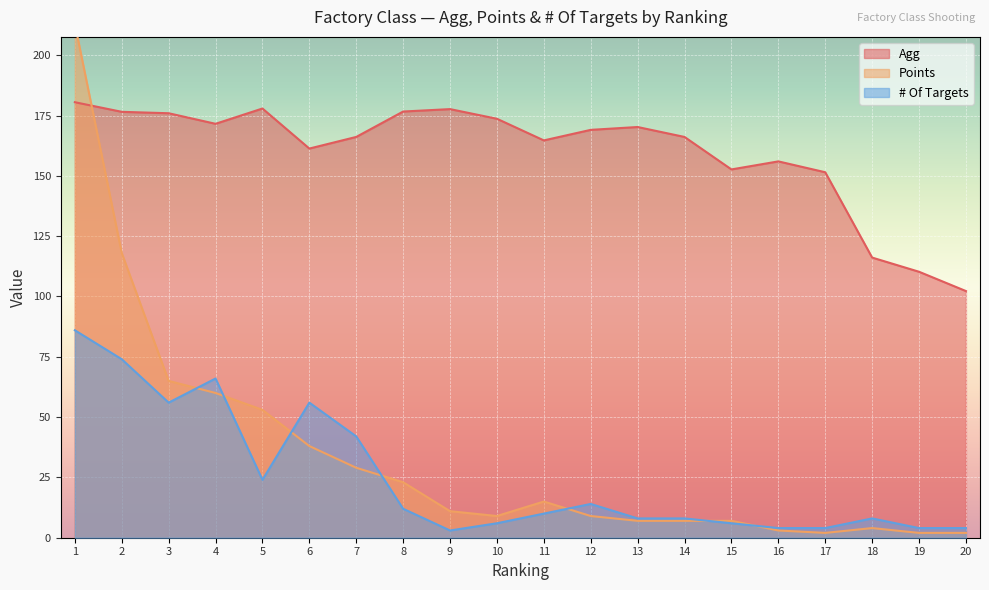

Is it true that Points equals 12.4 at 8?

False